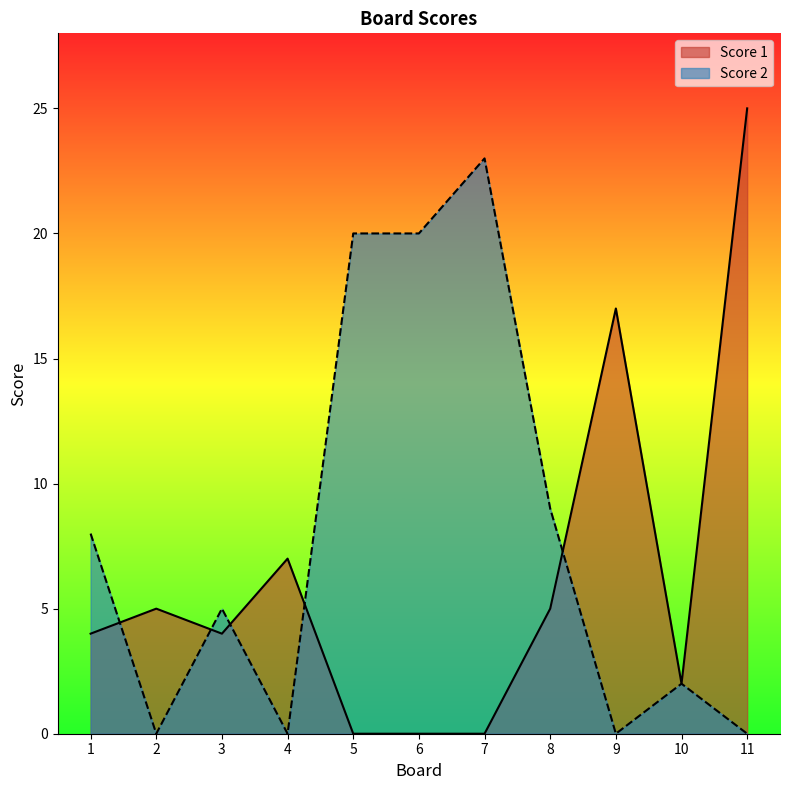

Rank the series by their average value, from lowest to highest.

Score 1, Score 2